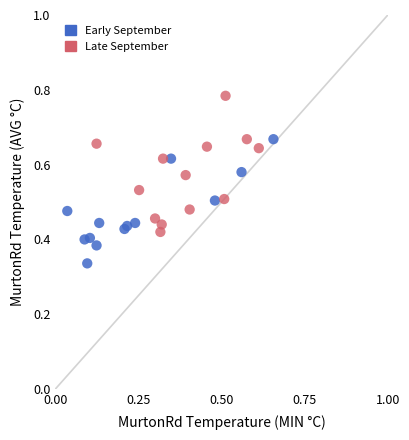

Which series contains the lowest Y value?

Early September